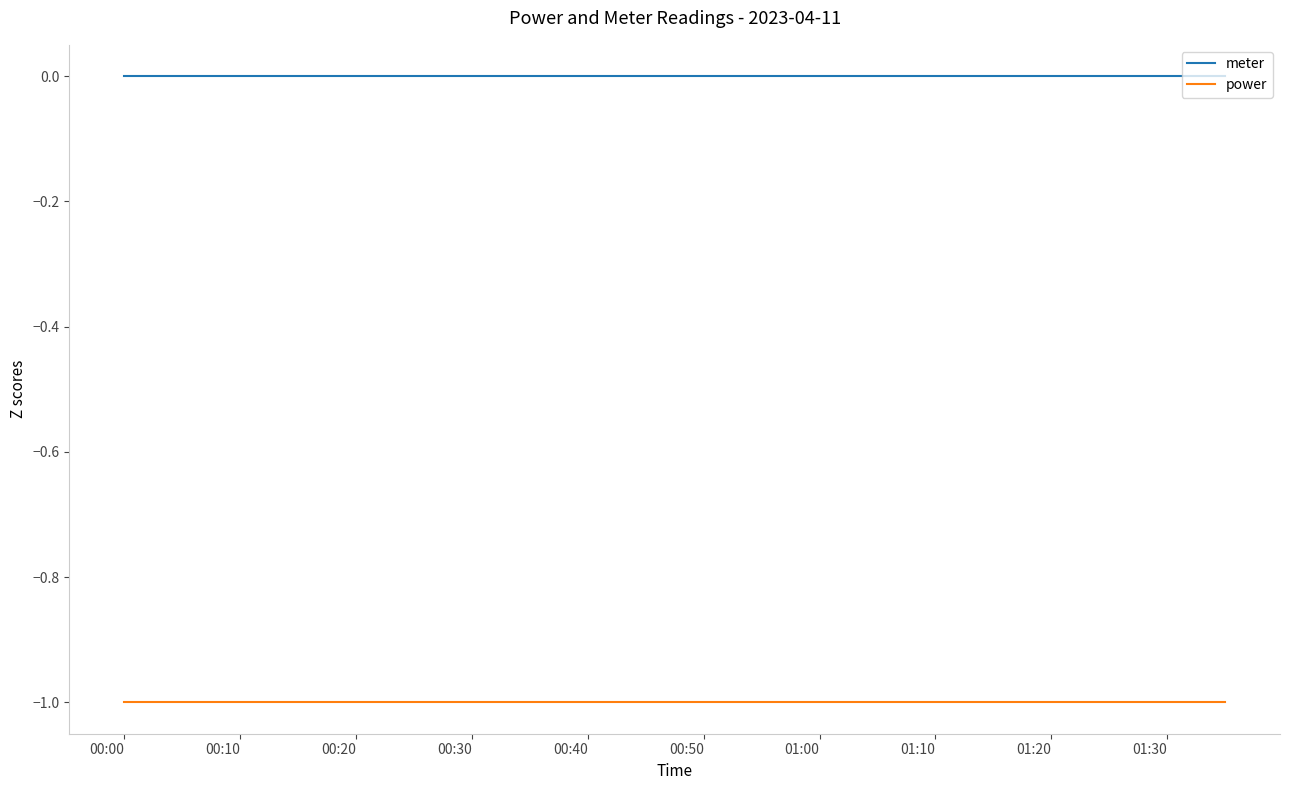

Which series has the largest total across all categories?

meter